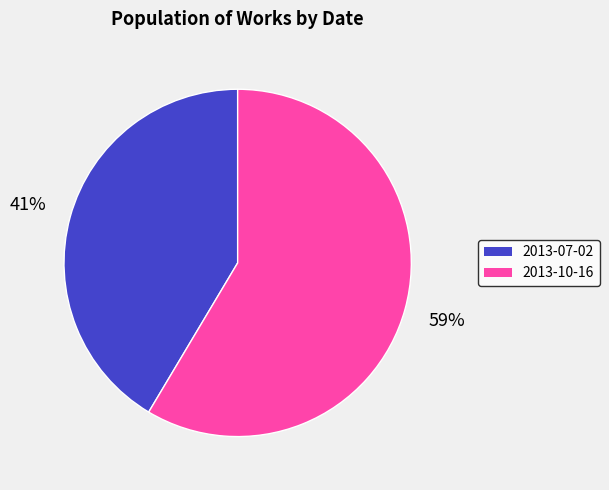

To the nearest percent, what is the average slice percentage?

50%